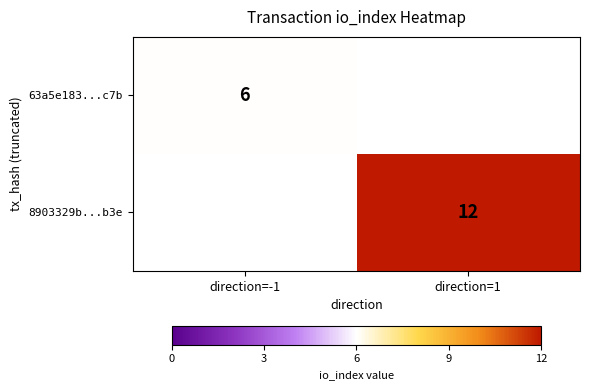

The 8903329b...b3e series shows 7.0 at direction=1. True or false?

False